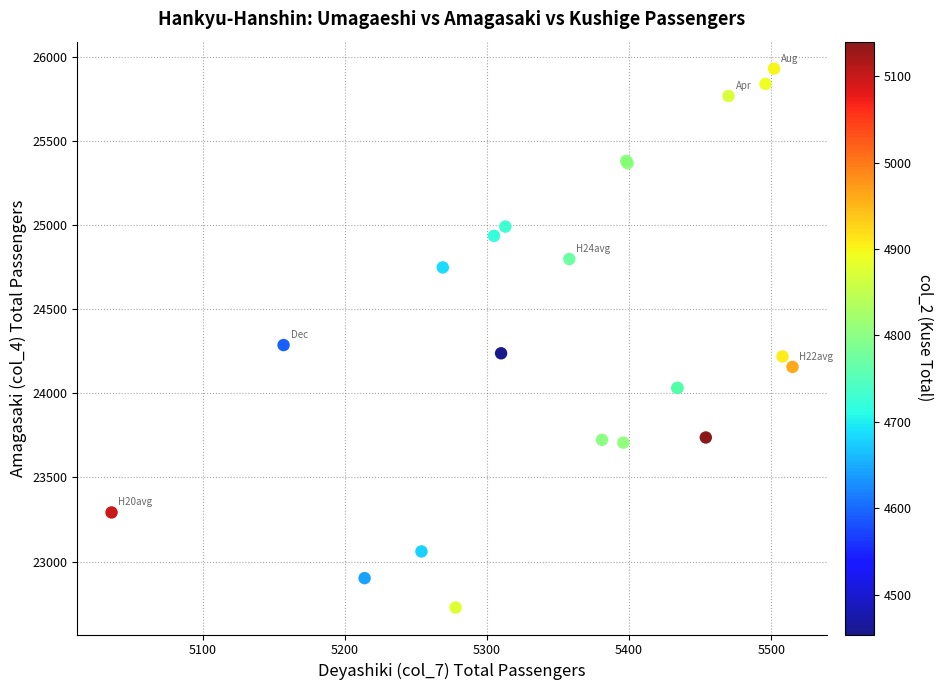

What Y value in the scatter plot is closest to 24329?

24288